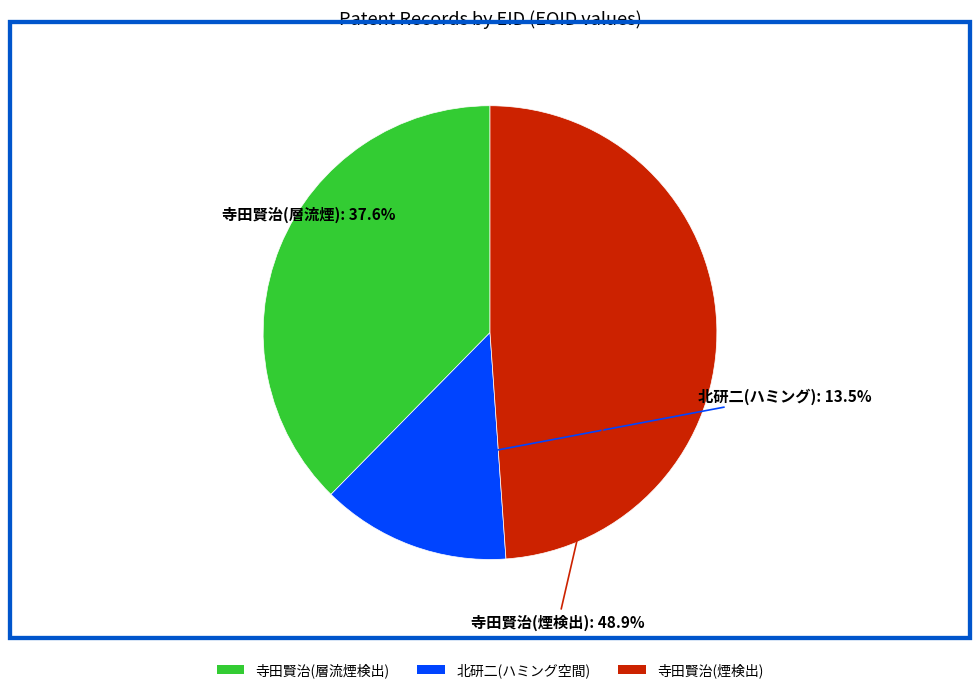

Does any single category account for the majority?

No